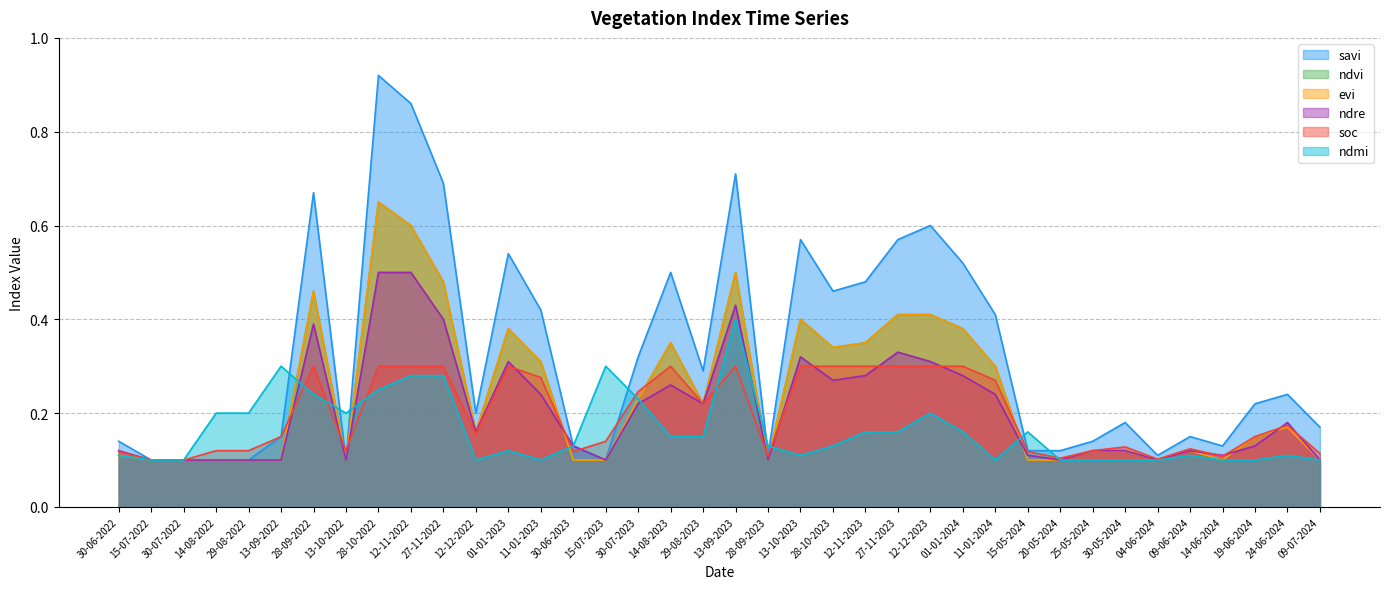

How many ndmi values are between 0 and 1?

38